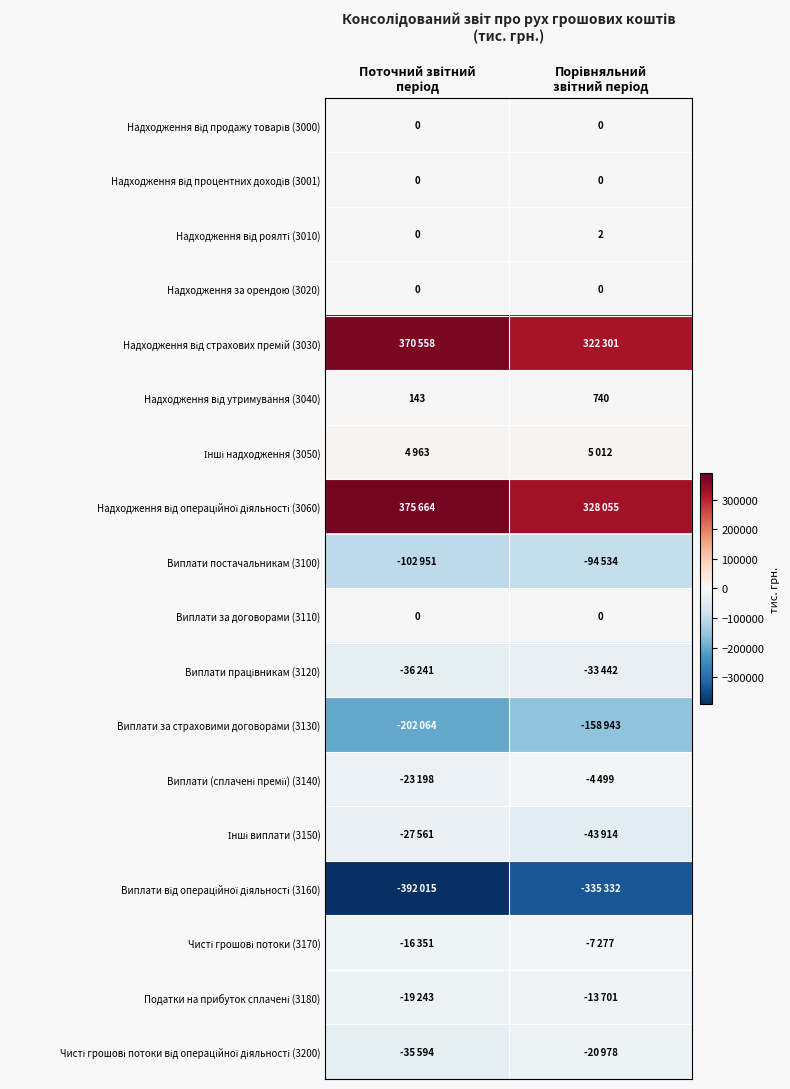

What is the highest value of the Надходження від роялті (3010) series?

2